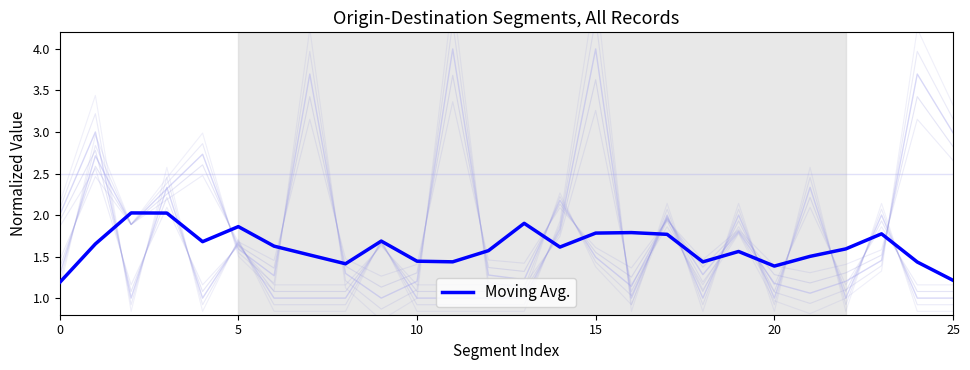

How many points are higher than both their immediate neighbors (excluding endpoints)?

7